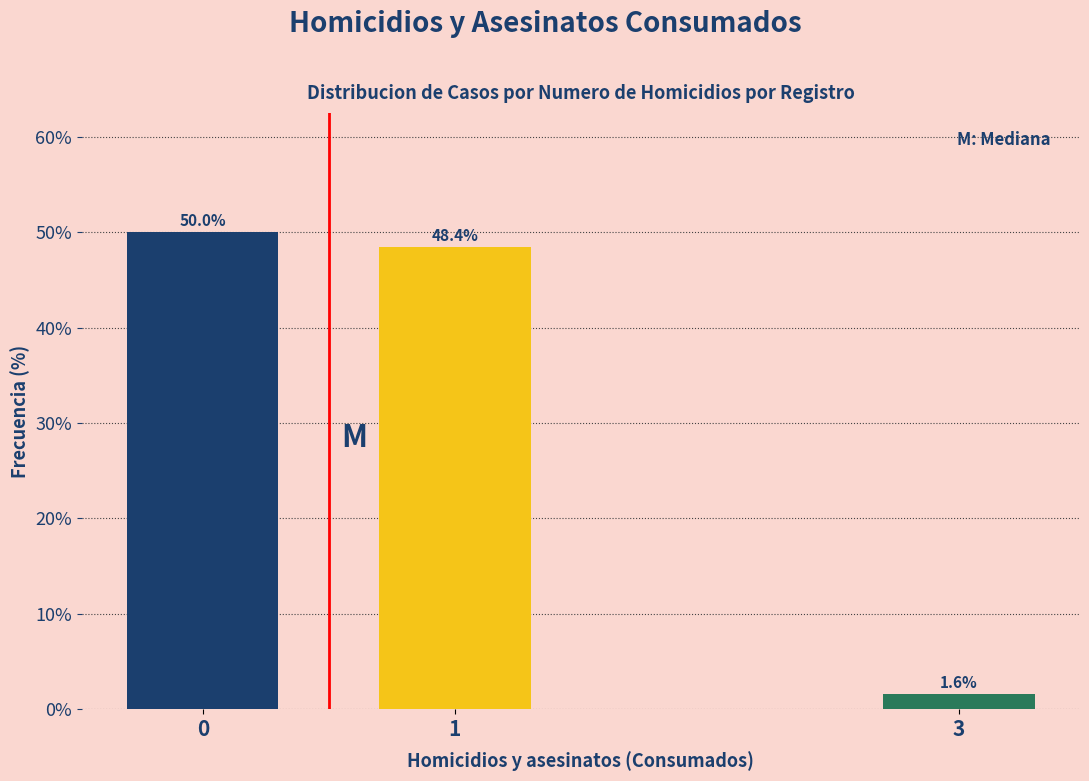

Reading right to left, list all the values displayed in this chart.

3=1.6	1=48.4	0=50.0